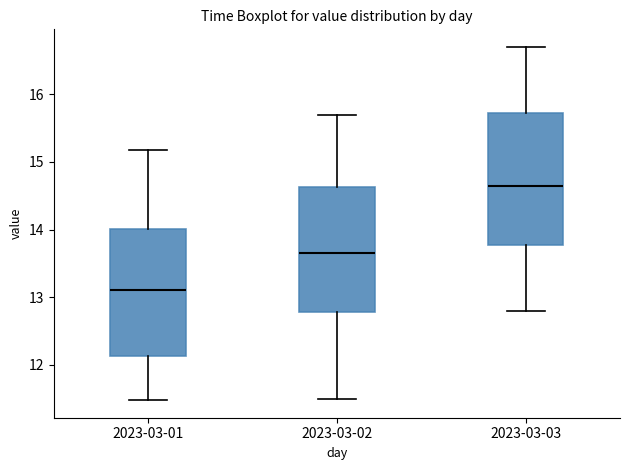

Reading left to right, transcribe this box plot: for each box, give where its median line is, the range the box spans, and where its two whiskers end, as read against the y-axis. The values are not printed on the chart, so give them approximately, as read against the axis.

2023-03-01: median 13.1, box 12.1 to 14.0, whiskers 11.5 to 15.2
2023-03-02: median 13.7, box 12.8 to 14.6, whiskers 11.5 to 15.7
2023-03-03: median 14.7, box 13.8 to 15.7, whiskers 12.8 to 16.7